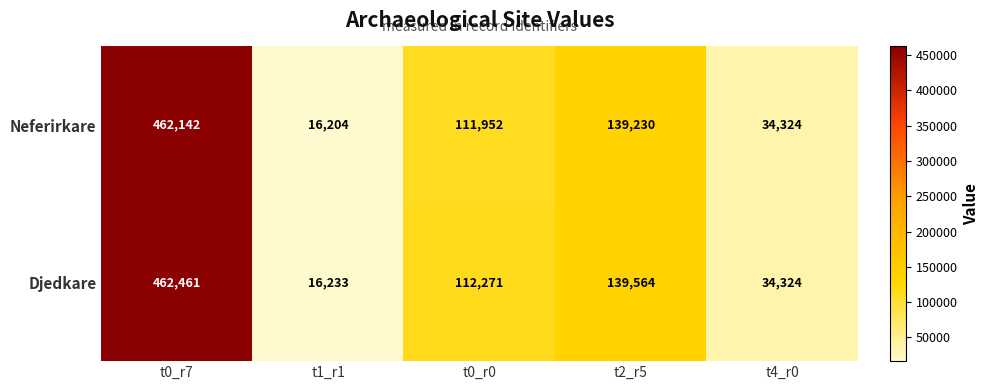

Reading left to right, what are all the values shown in this chart?

Neferirkare: 462142	16204	111952	139230	34324
Djedkare: 462461	16233	112271	139564	34324